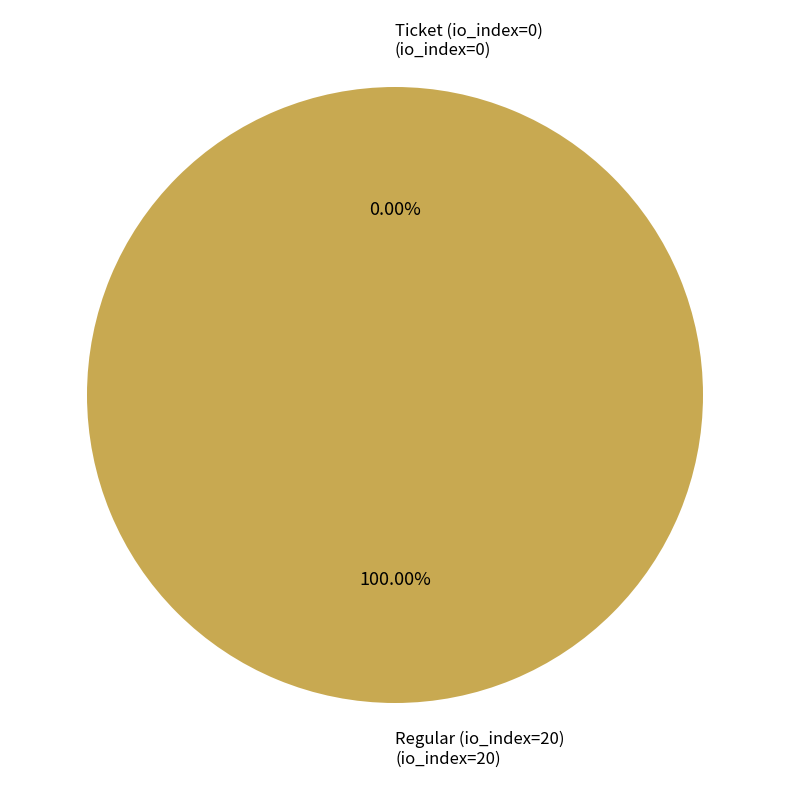

To the nearest percent, what is the difference between the Regular (io_index=20) and Ticket (io_index=0) slice percentages?

100%